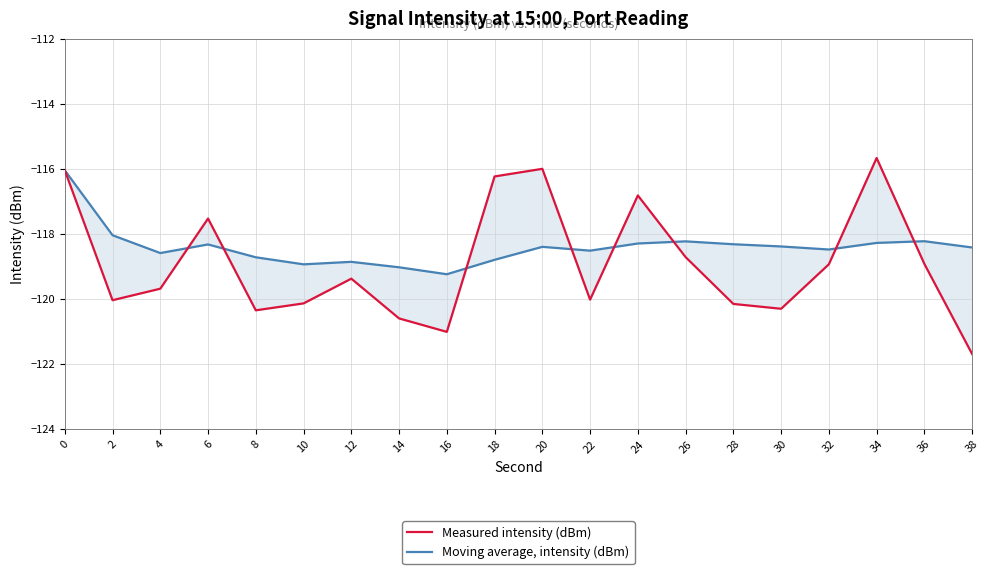

What is the maximum value for Measured intensity (dBm)?

-115.7